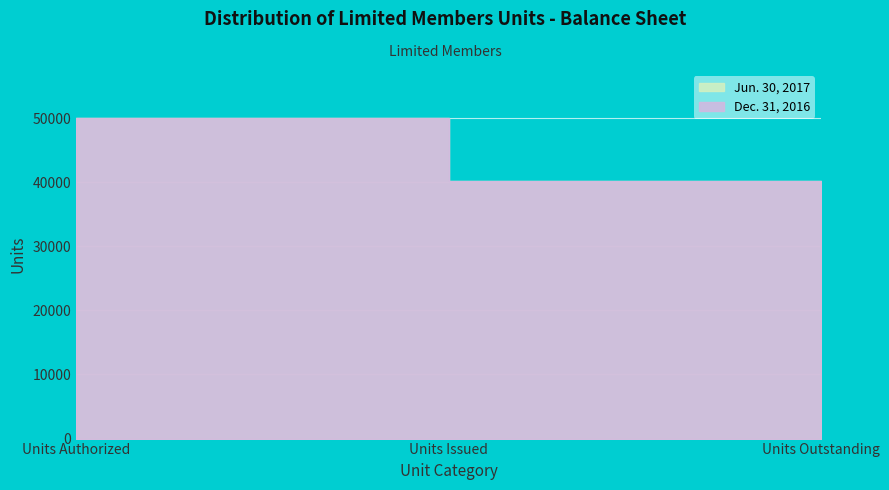

List the labels in order of Jun. 30, 2017 value, smallest first.

Units Issued, Units Outstanding, Units Authorized